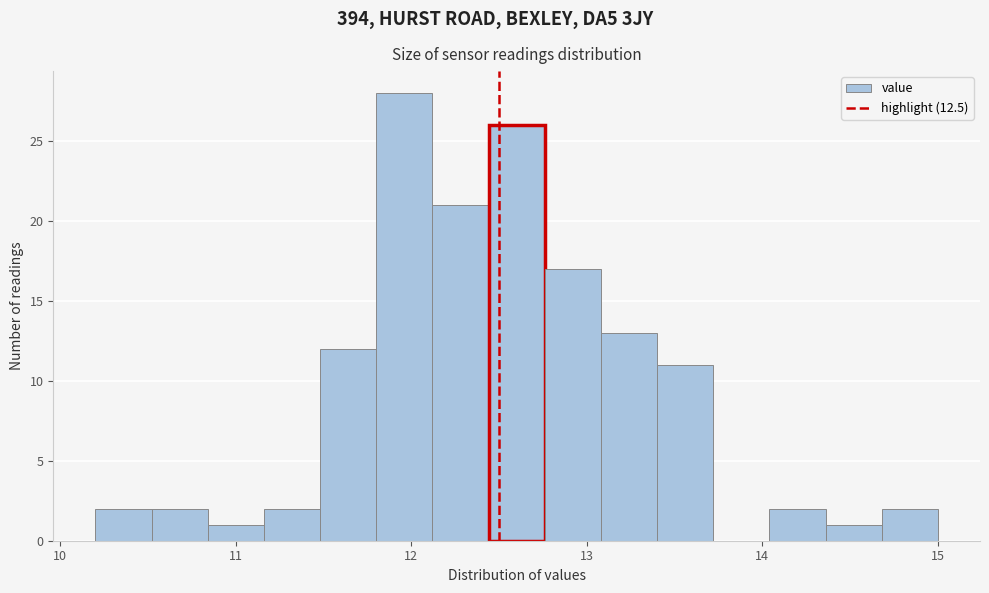

Around what value on the x-axis is the tallest bar? Give the approximate position of its centre, as read against the axis.

12.0